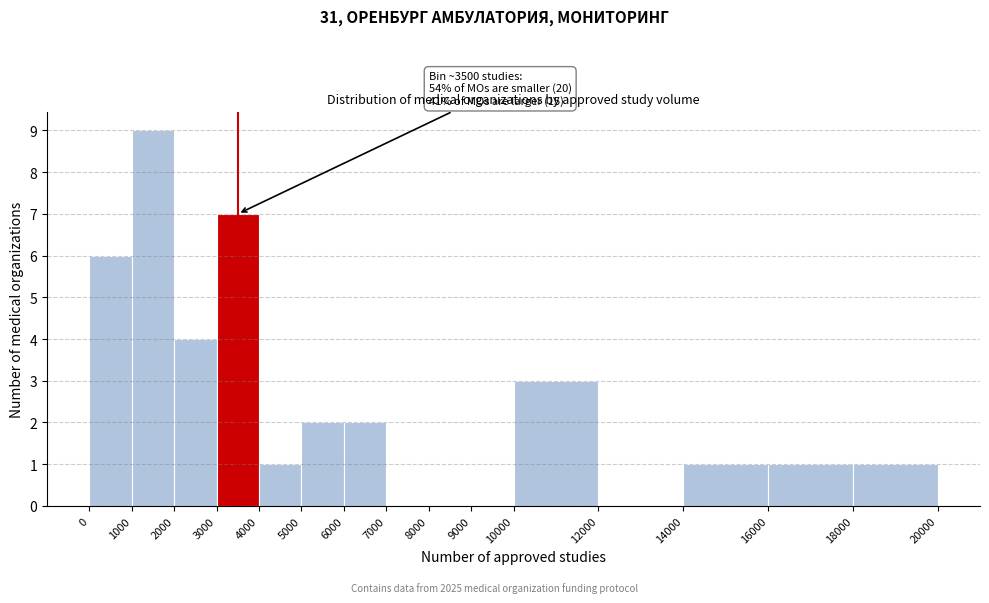

Over which range of the x-axis is the bar tallest?

1000 to 2000